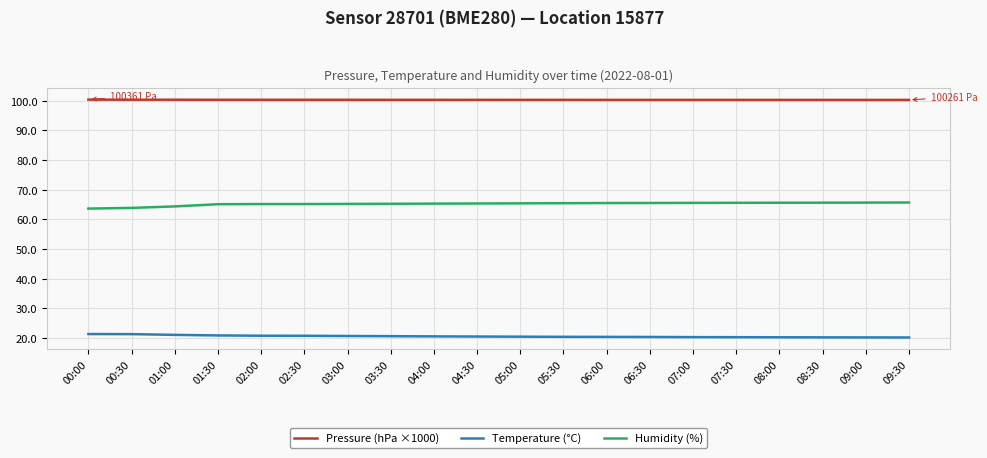

Is the value of Pressure (hPa ×1000) at 01:30 greater than the value of Humidity (%) at 03:00?

Yes